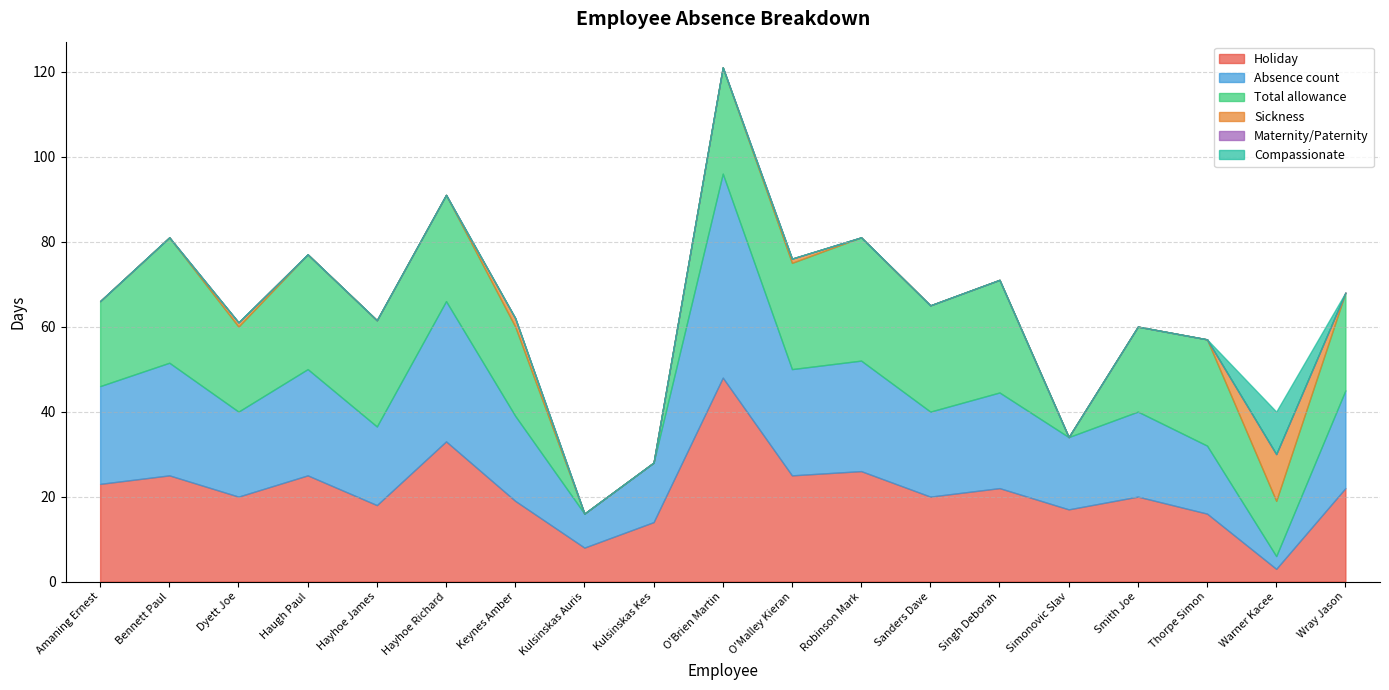

Which series has the largest range (max minus min)?

Holiday